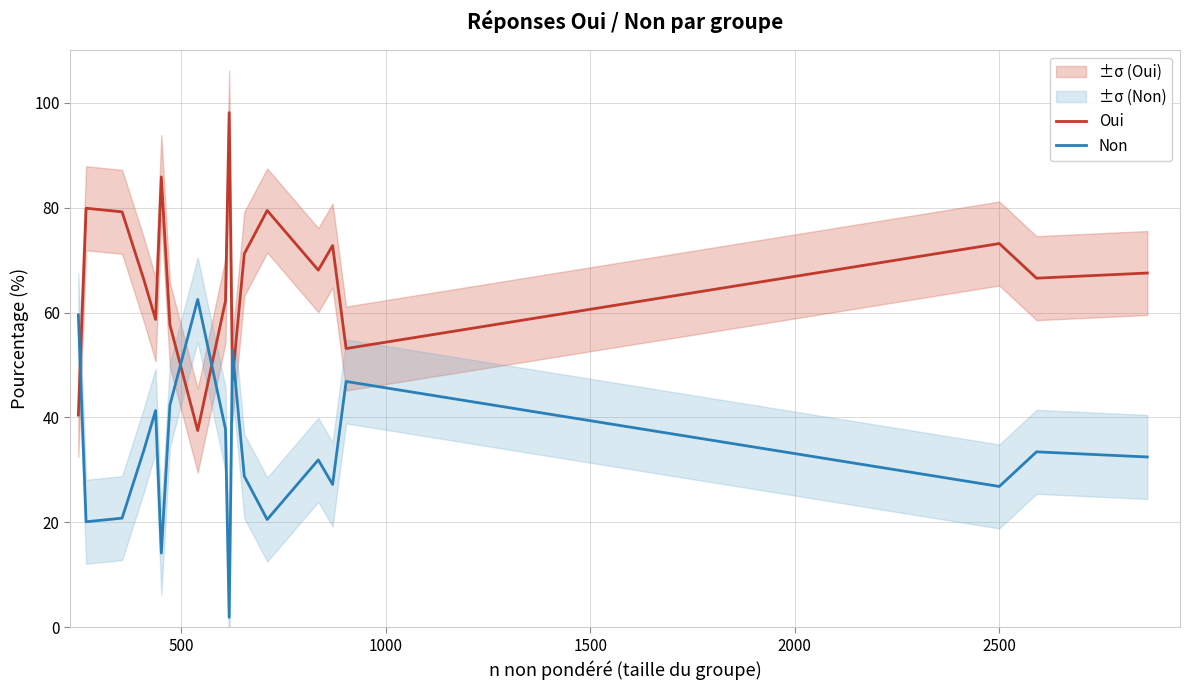

How many times do Non and Oui cross each other?

5